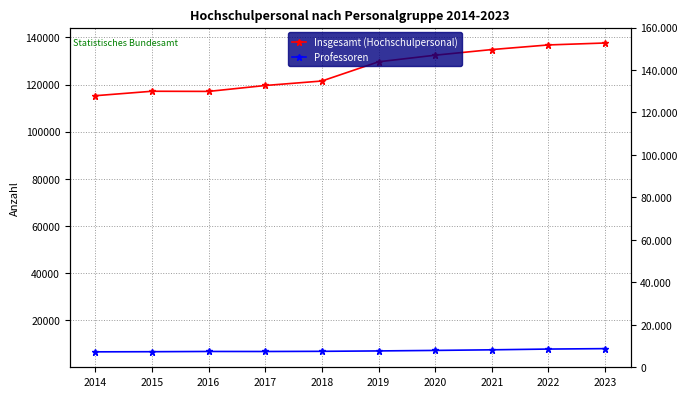

Is the value of Professoren at 2019 greater than the value of Insgesamt (Hochschulpersonal) at 2015?

No